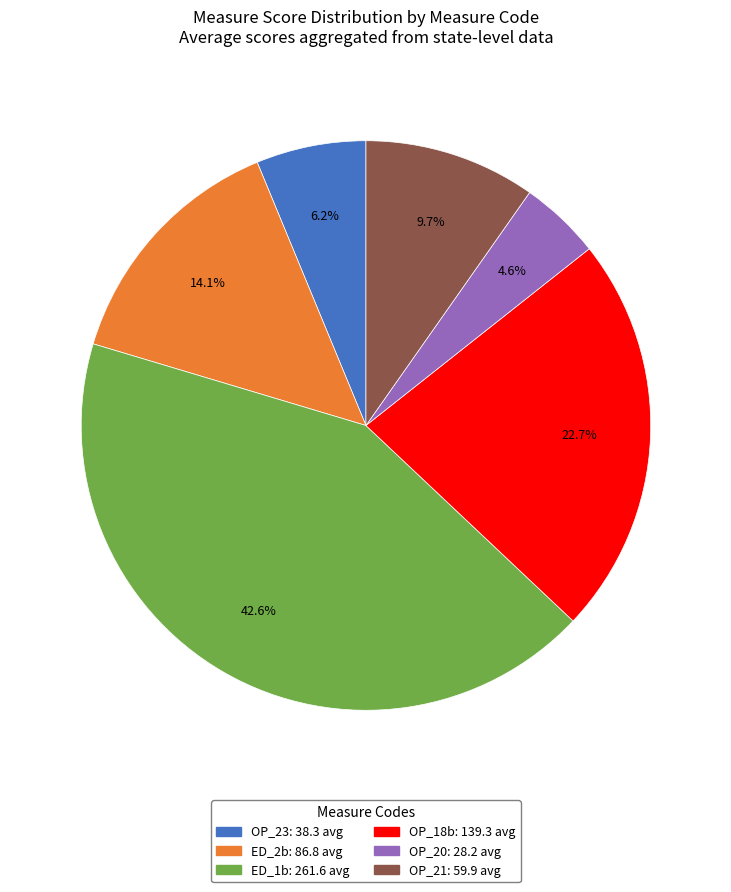

Rank the categories by value from highest to lowest.

ED_1b, OP_18b, ED_2b, OP_21, OP_23, OP_20